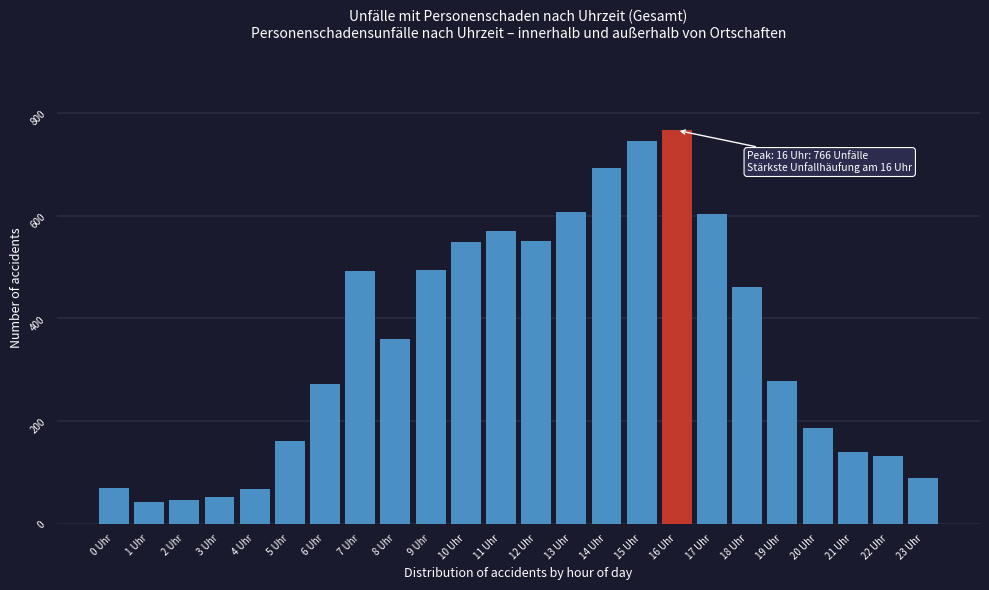

What position from the left is 22 Uhr?

23